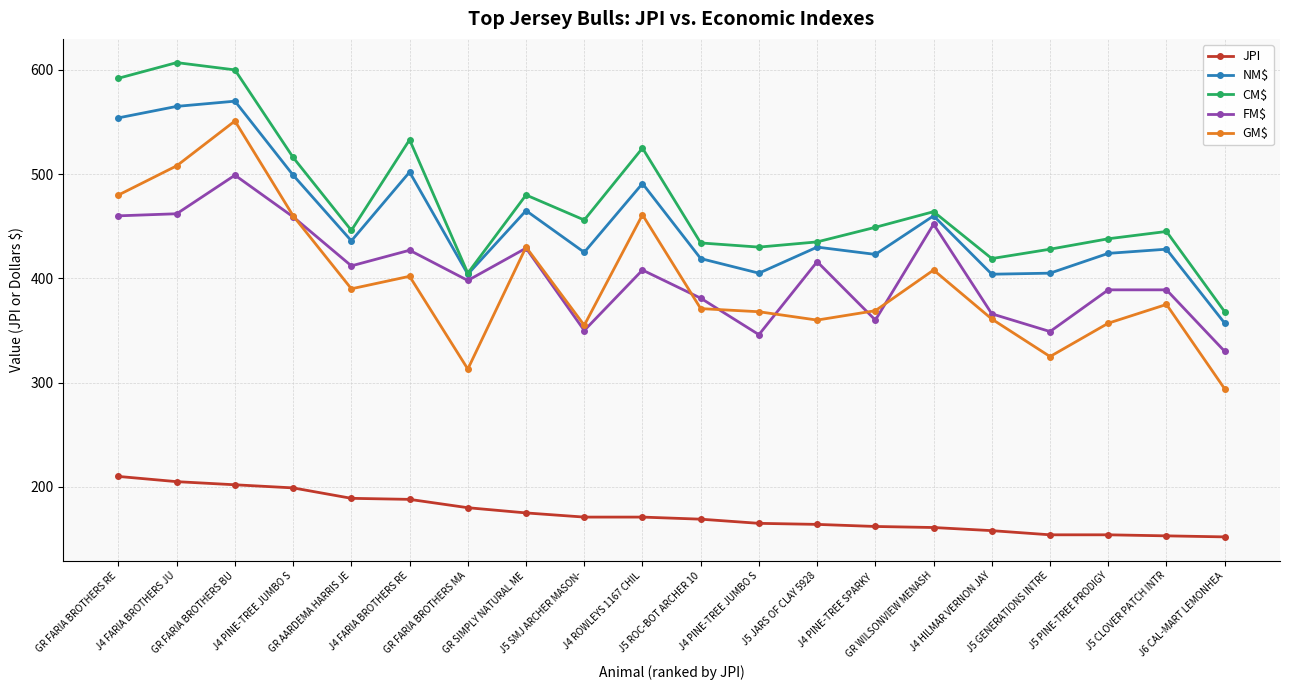

What is the difference between the second highest and second lowest values in the NM$ series?

161